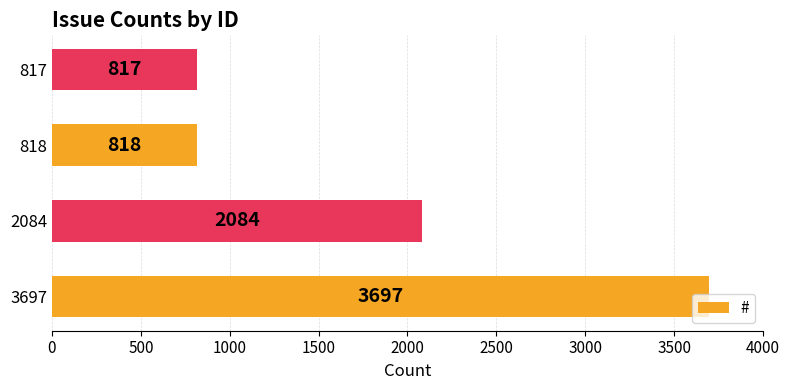

Where is the data nearest to the value 2257?

2084